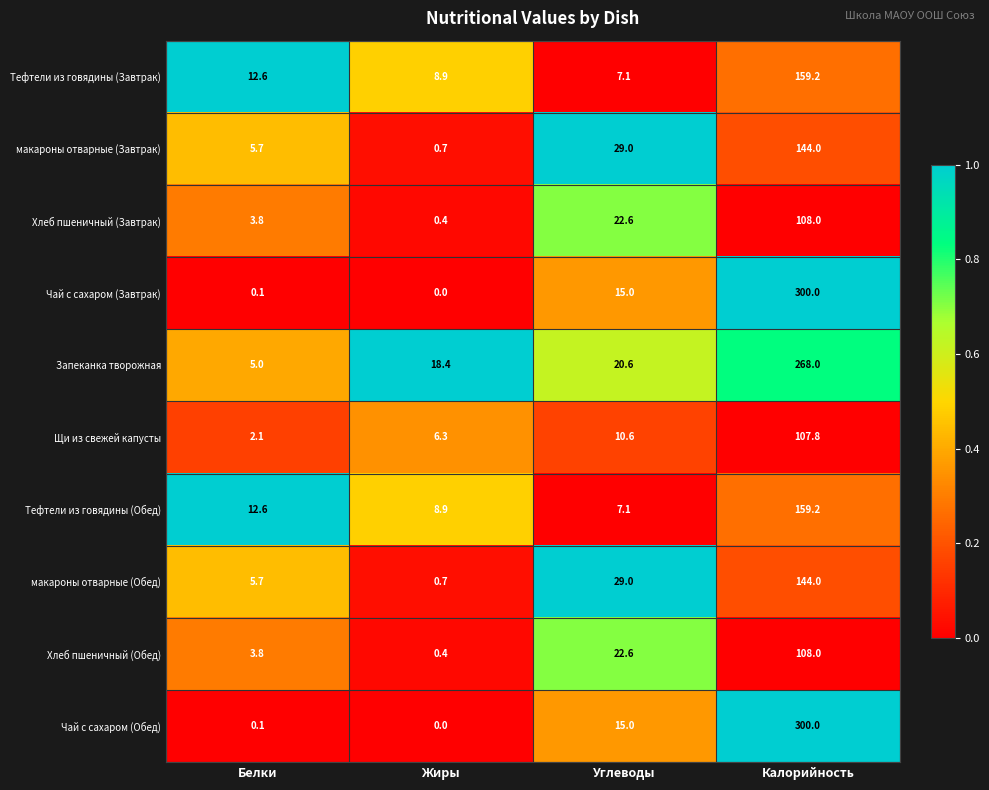

At how many categories does at least one series exceed 0?

4